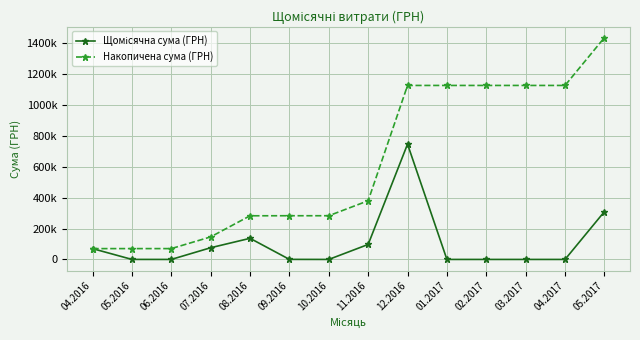

Reading left to right, transcribe all the data shown in this chart.

Щомісячна сума (ГРН): 04.2016=70044.1	05.2016=108.3	06.2016=0.0	07.2016=75738.5	08.2016=136718.5	09.2016=336.0	10.2016=0.0	11.2016=97036.4	12.2016=746550.0	01.2017=0.0	02.2017=0.0	03.2017=0.0	04.2017=0.0	05.2017=309489.5
Накопичена сума (ГРН): 04.2016=70044.1	05.2016=70152.4	06.2016=70152.4	07.2016=145890.9	08.2016=282609.3	09.2016=282945.3	10.2016=282945.3	11.2016=379981.7	12.2016=1126531.7	01.2017=1126531.7	02.2017=1126531.7	03.2017=1126531.7	04.2017=1126531.7	05.2017=1436021.2